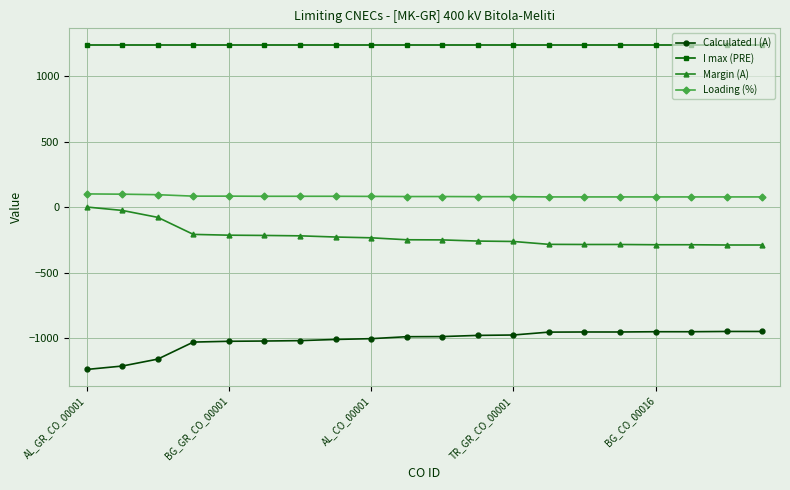

What is the maximum value shown in the chart?

1240